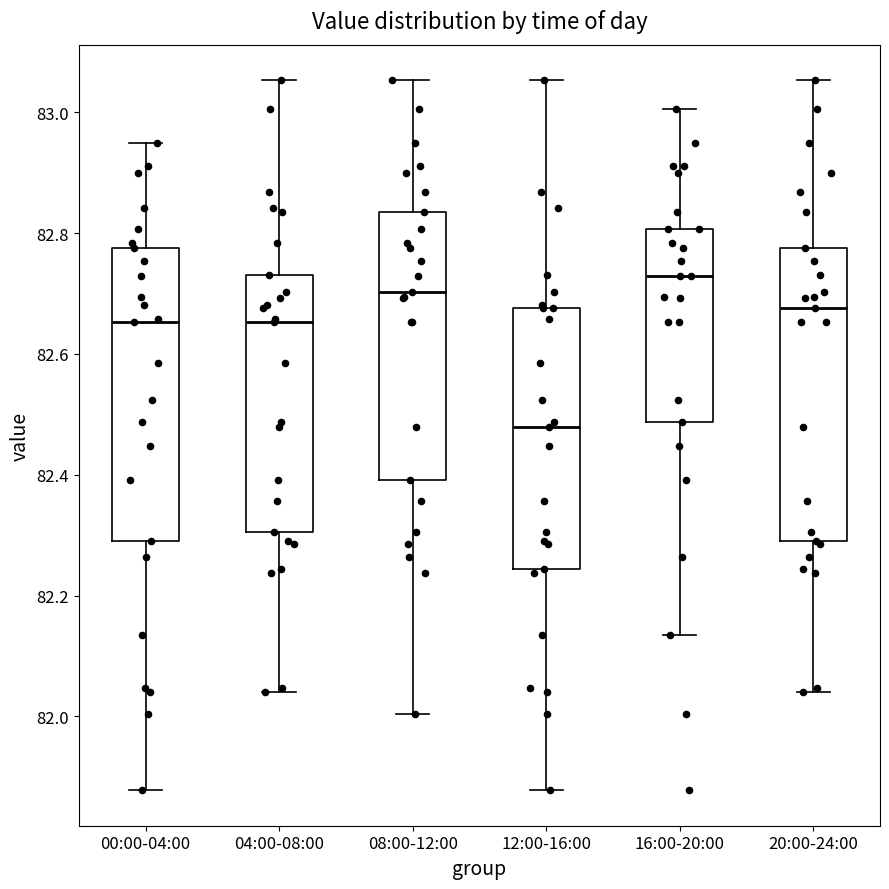

Where does the median line of the box for 08:00-12:00 sit on the y-axis? The values are not printed on the chart, so give them approximately, as read against the axis.

82.70